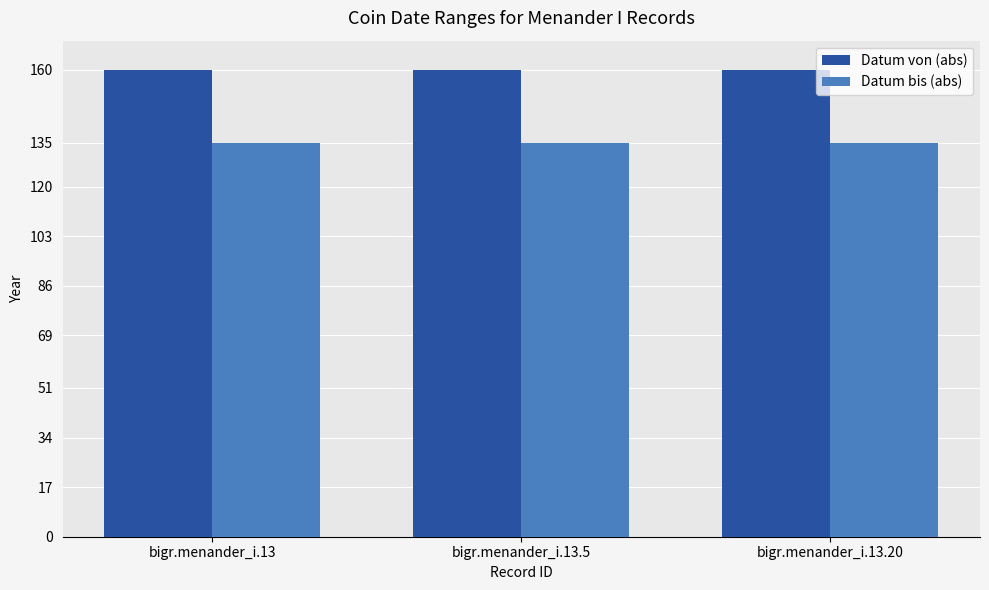

What position from the left is bigr.menander_i.13?

1